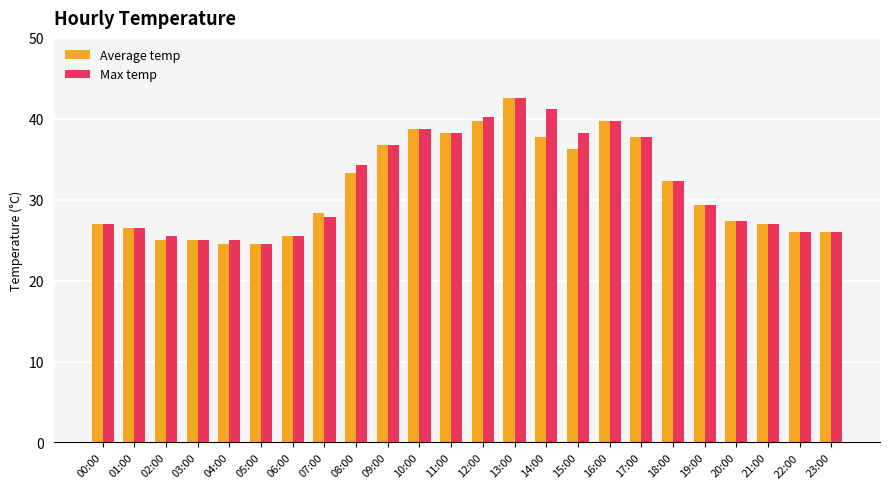

Which series changed the most between 08:00 and 19:00?

Max temp